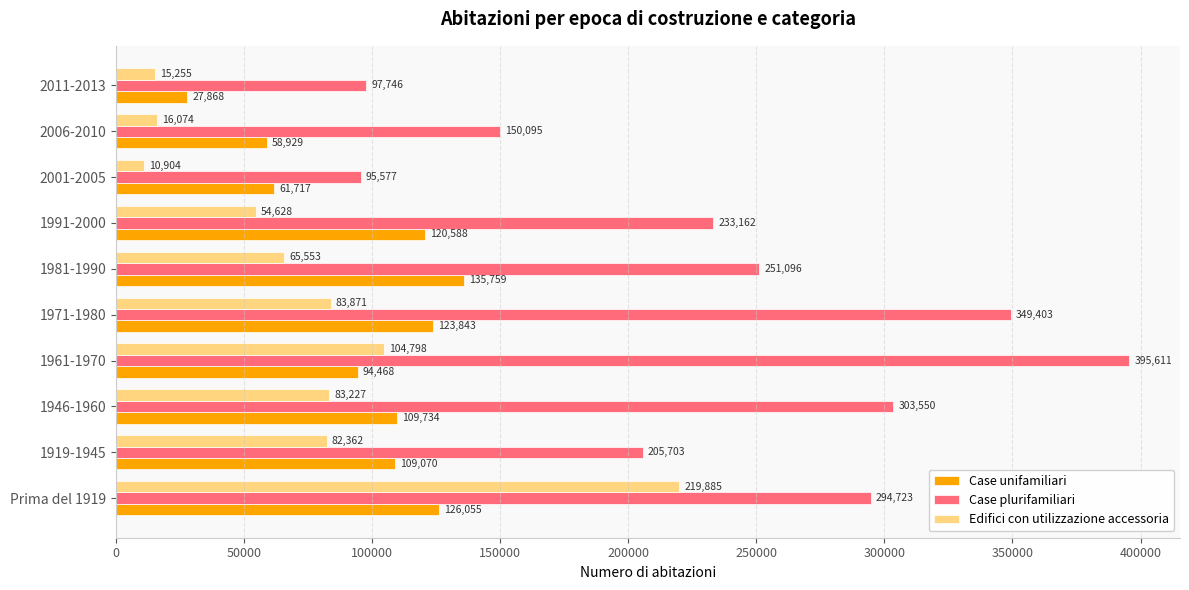

What are all the series names shown in the legend?

Case unifamiliari, Case plurifamiliari, Edifici con utilizzazione accessoria